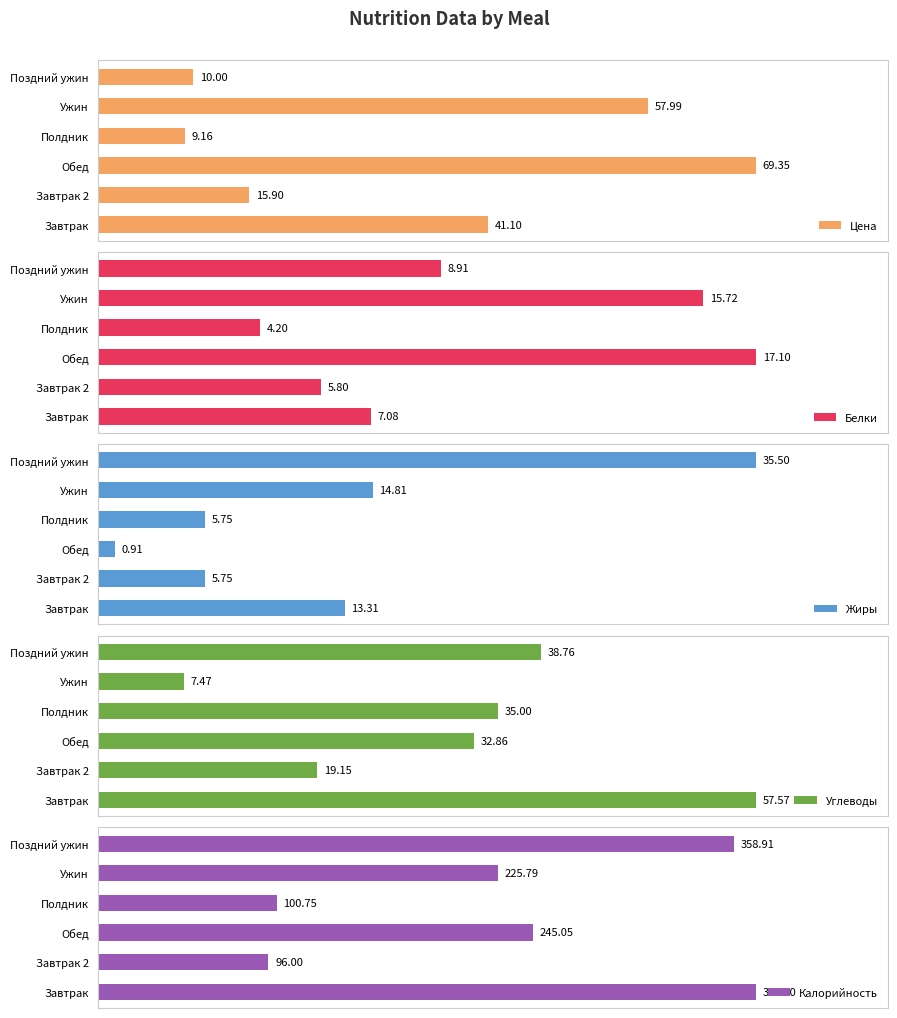

What is the value of the Цена bar at the 4th from the left?

9.2